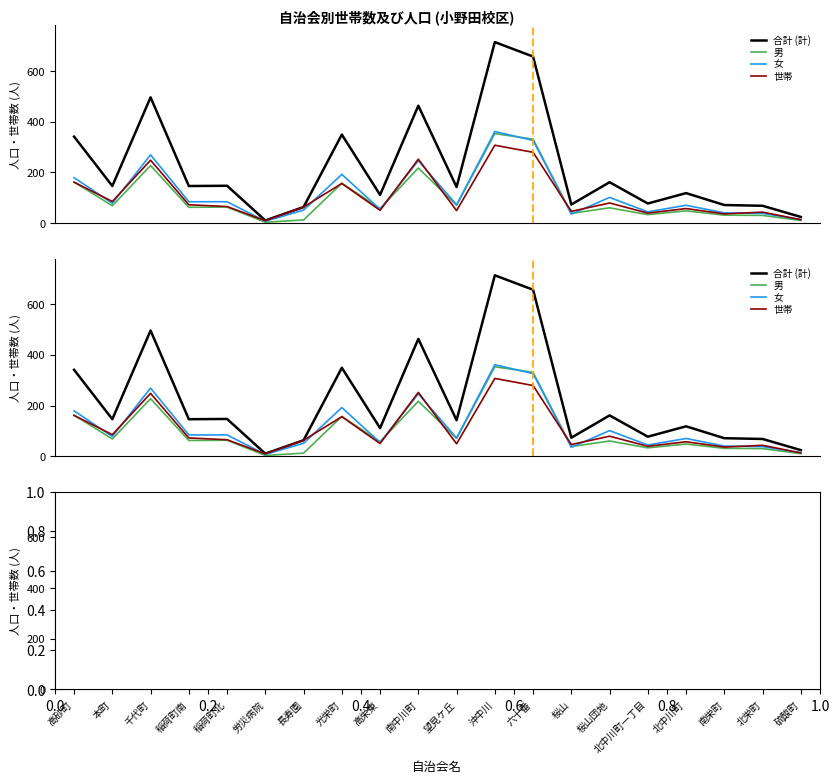

At which label does 世帯 reach its peak?

沖中川